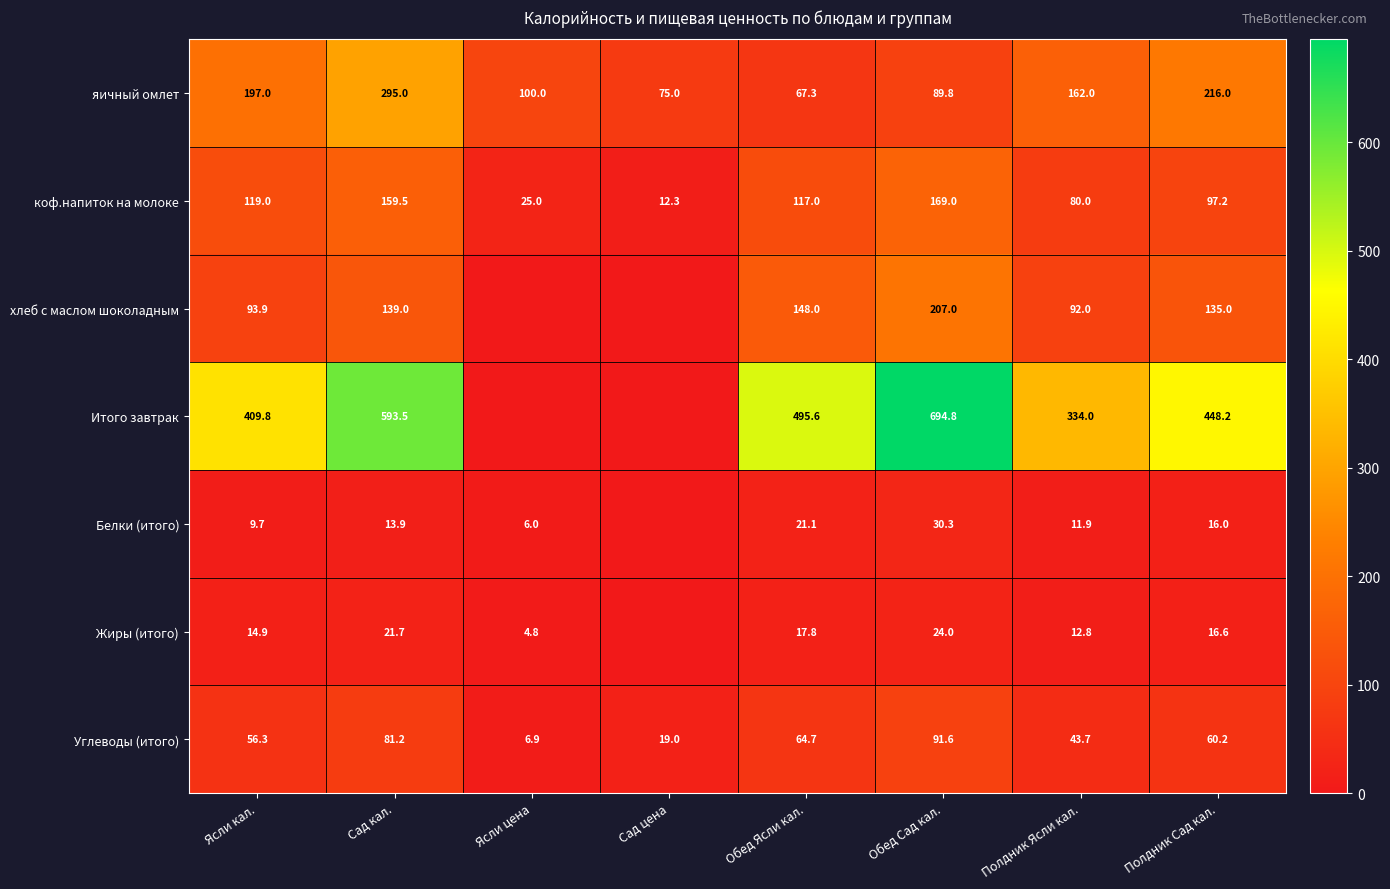

Is it true that Жиры (итого) equals 17.3 at Полдник Ясли кал.?

False